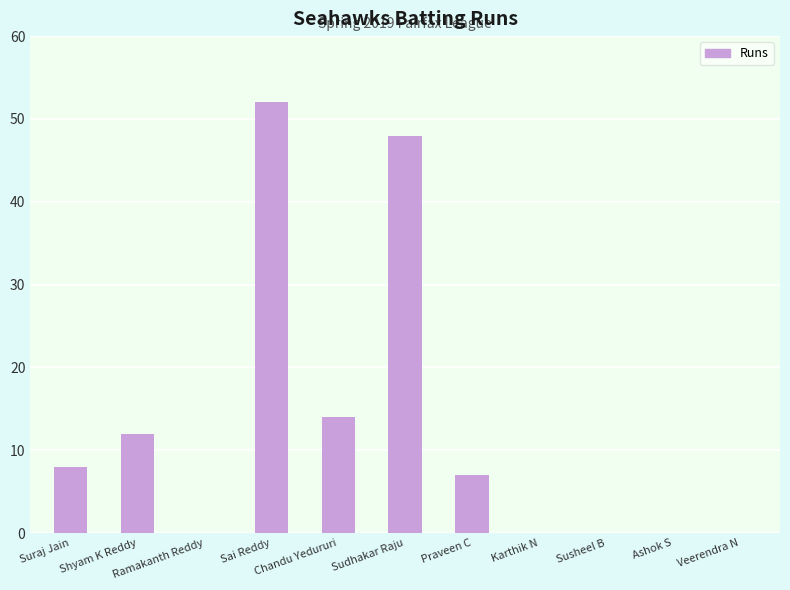

The value at Sai Reddy is 10. True or false?

False